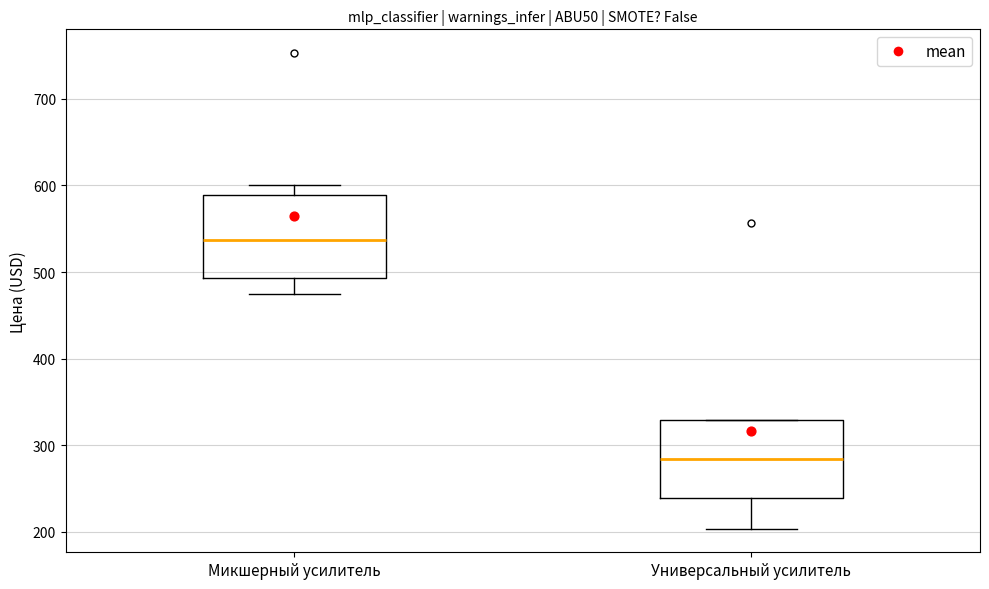

Reading left to right, read every box against the y-axis: the position of its median line, the range the box covers, and the ends of its whiskers. The values are not printed on the chart, so give them approximately, as read against the axis.

Микшерный усилитель: median 540, box 490 to 590, whiskers 470 to 600
Универсальный усилитель: median 280, box 240 to 330, whiskers 200 to 330